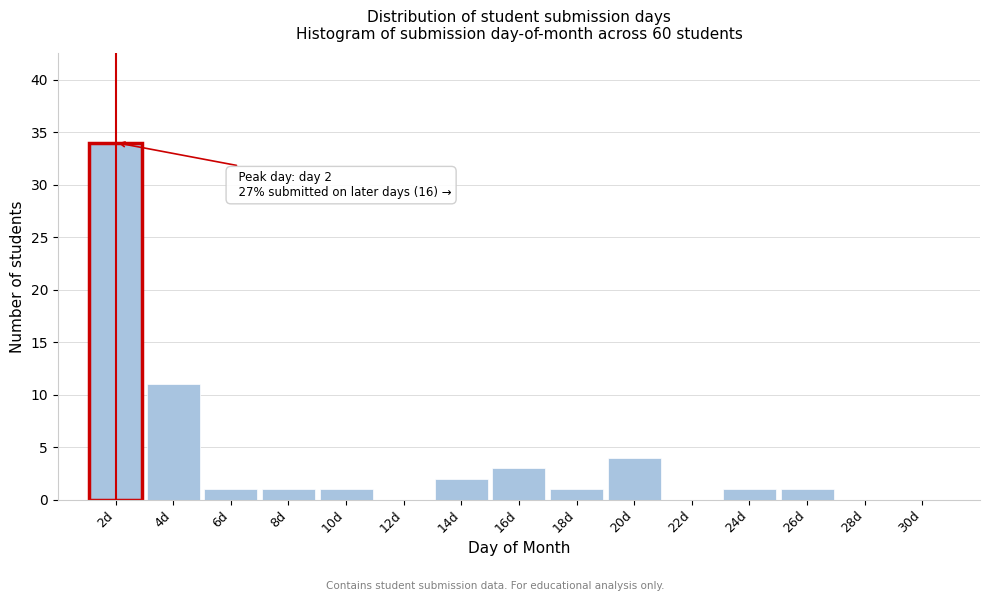

Which range on the x-axis has the tallest bar?

1 to 3